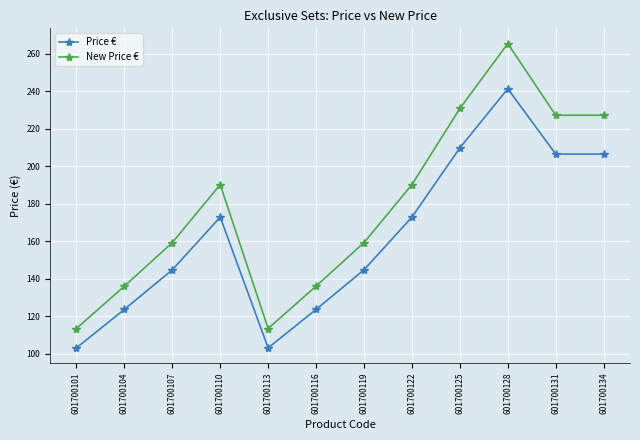

What is the maximum value for New Price €?

265.4